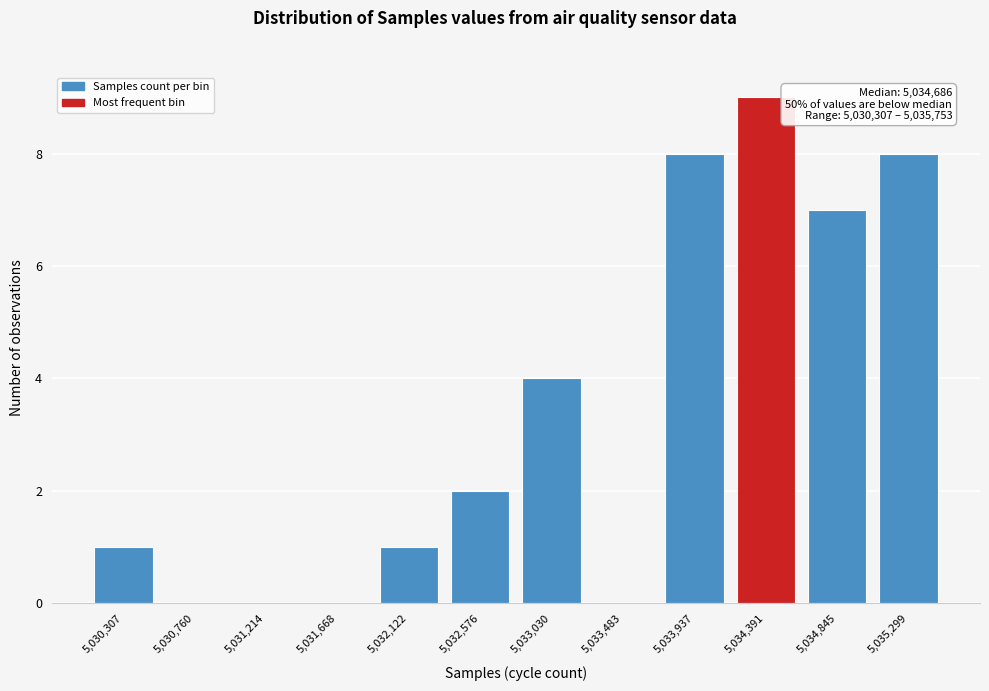

Reading left to right, what are all the values shown in this chart?

5,030,307=1	5,030,760=0	5,031,214=0	5,031,668=0	5,032,122=1	5,032,576=2	5,033,030=4	5,033,483=0	5,033,937=8	5,034,391=9	5,034,845=7	5,035,299=8